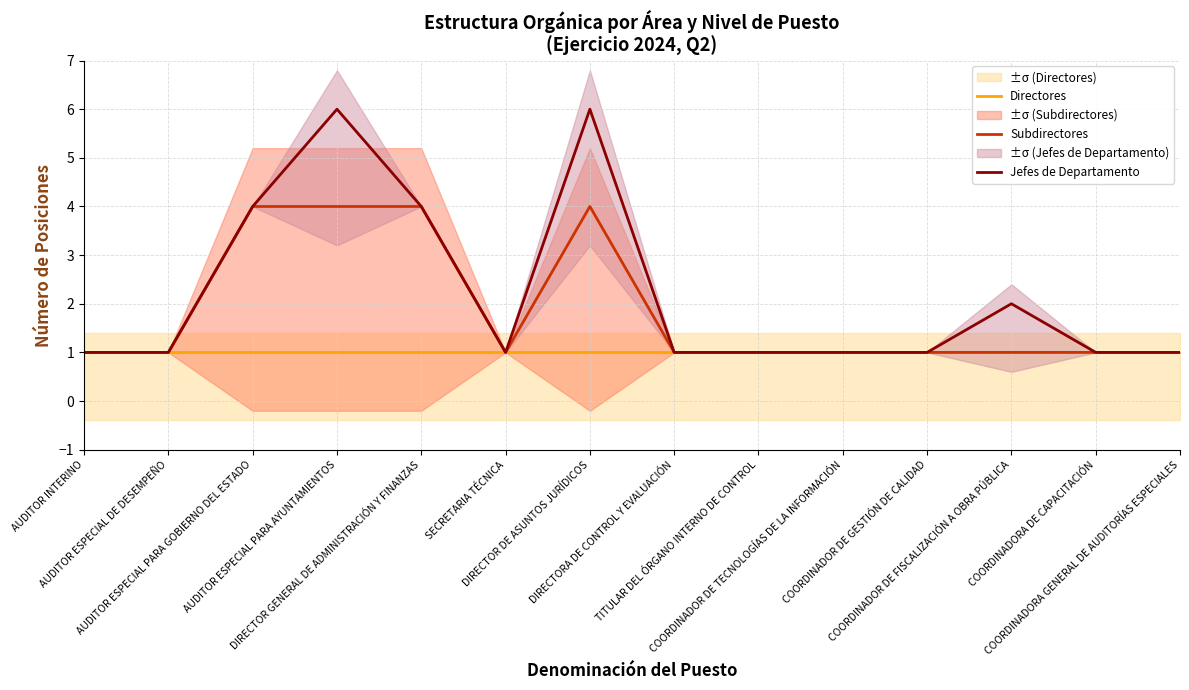

What is the approximate value of Jefes de Departamento at COORDINADORA DE CAPACITACIÓN?

1